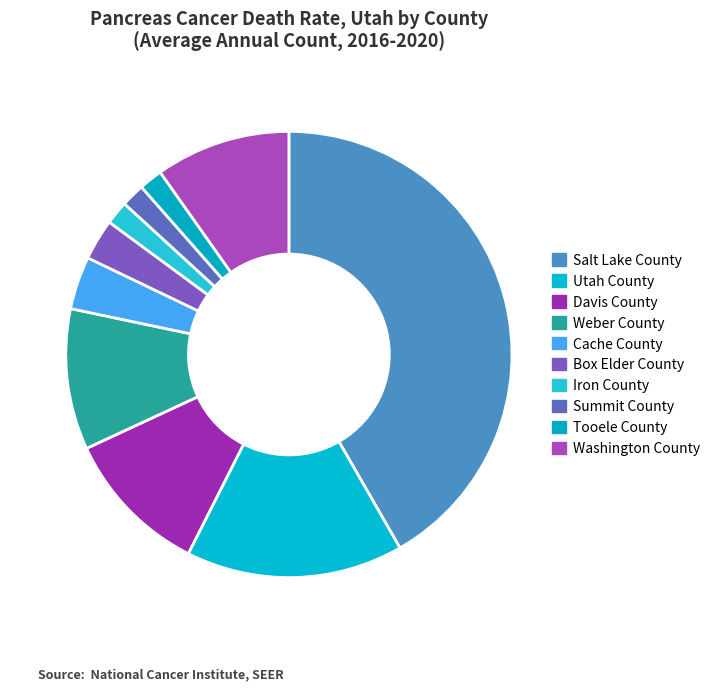

What is the largest slice in the pie chart?

Salt Lake County